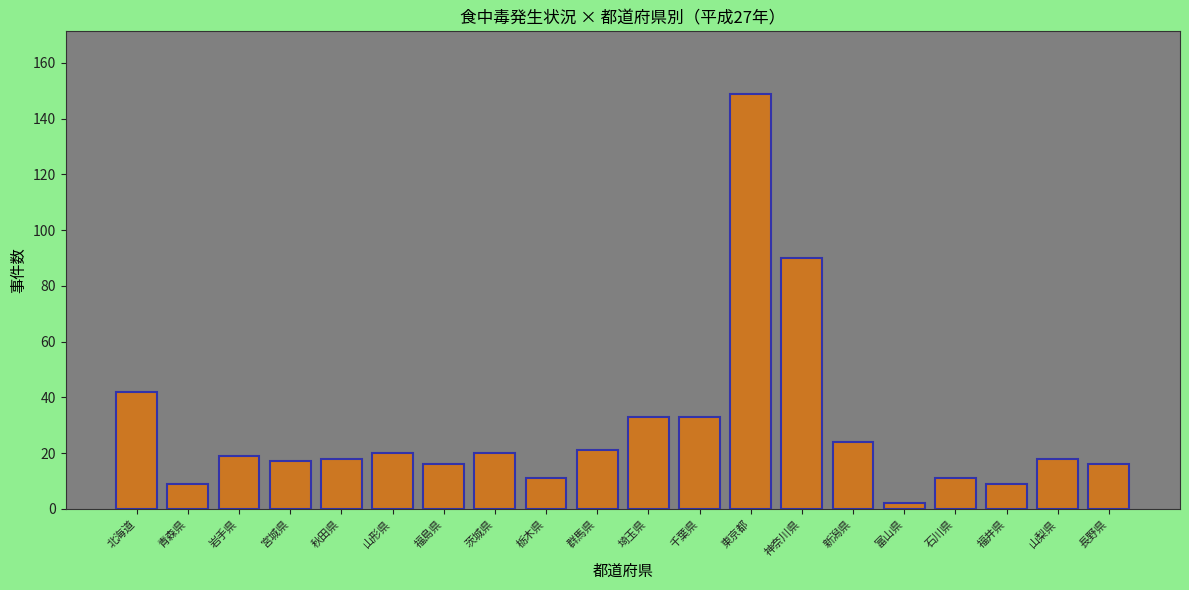

Reading right to left, what are all the values shown in this chart?

16	18	9	11	2	24	90	149	33	33	21	11	20	16	20	18	17	19	9	42